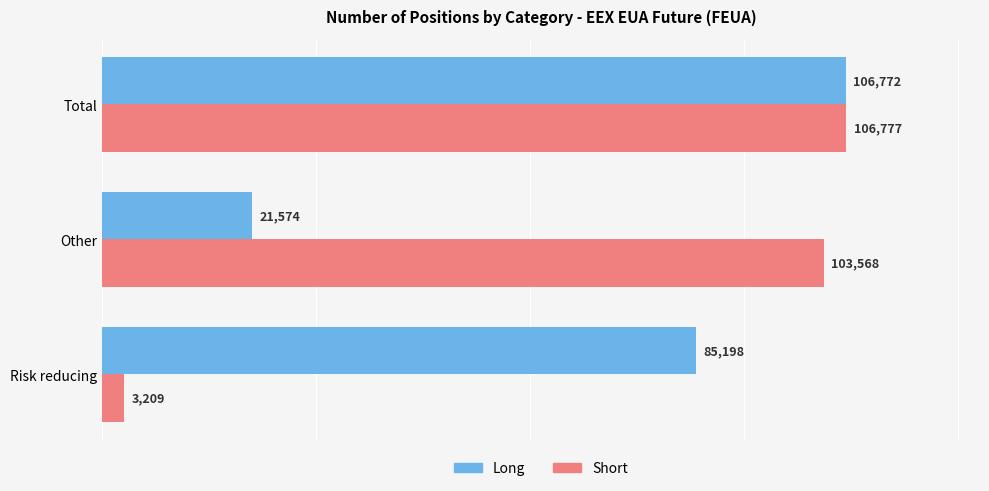

List the series in order of their overall mean, highest first.

Short, Long